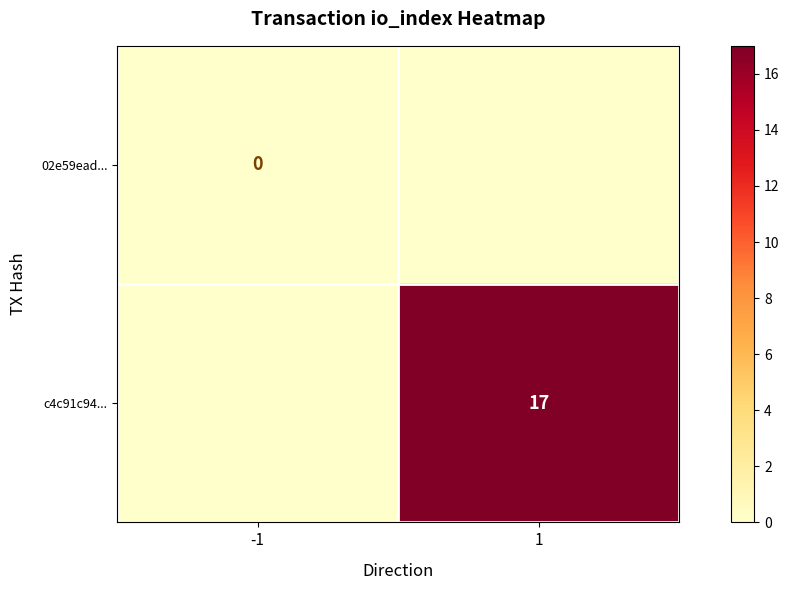

True or false: c4c91c94... has a value of 24 at 1.

False